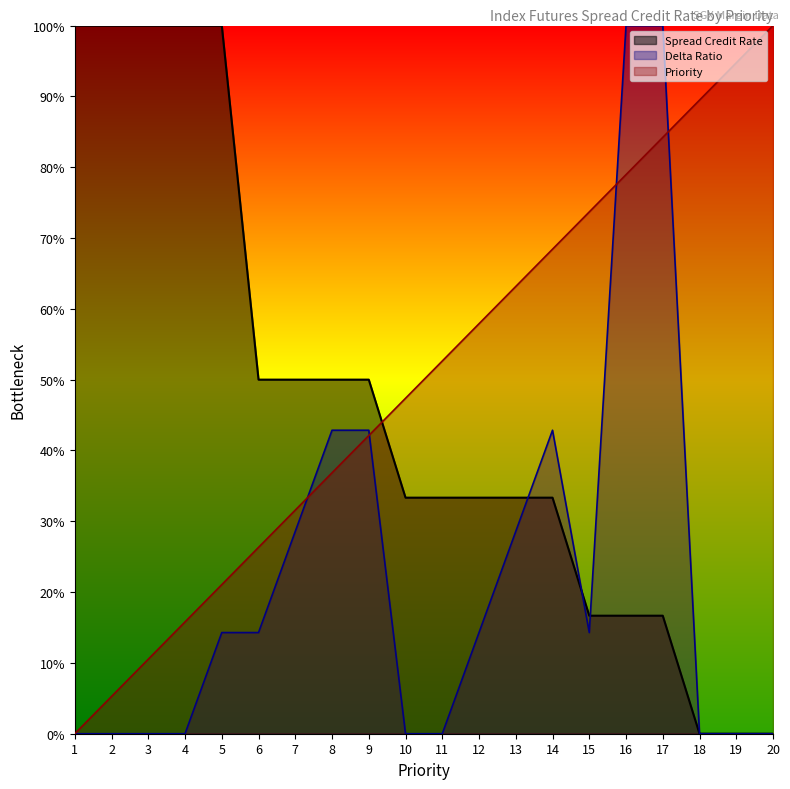

How many data points in Priority are above 52?

10